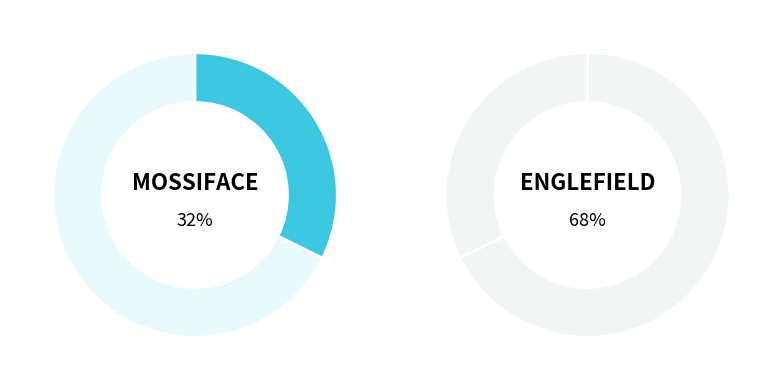

Is the sum of ENGLEFIELD HOMESTEAD COMPLEX and MOSSIFACE TOWNSHIP AND HOP KILN COMPLEX greater than half?

Yes